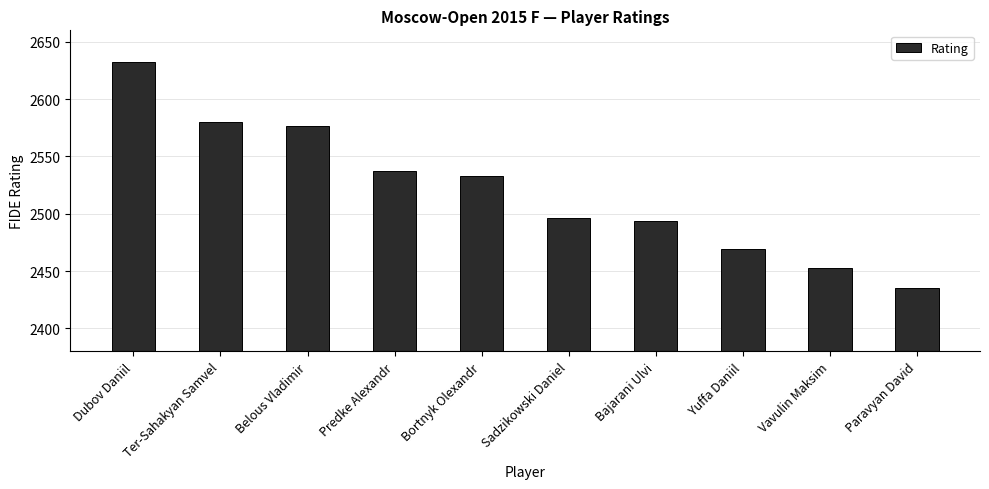

The chart shows a value of 3490 at Dubov Daniil. True or false?

False